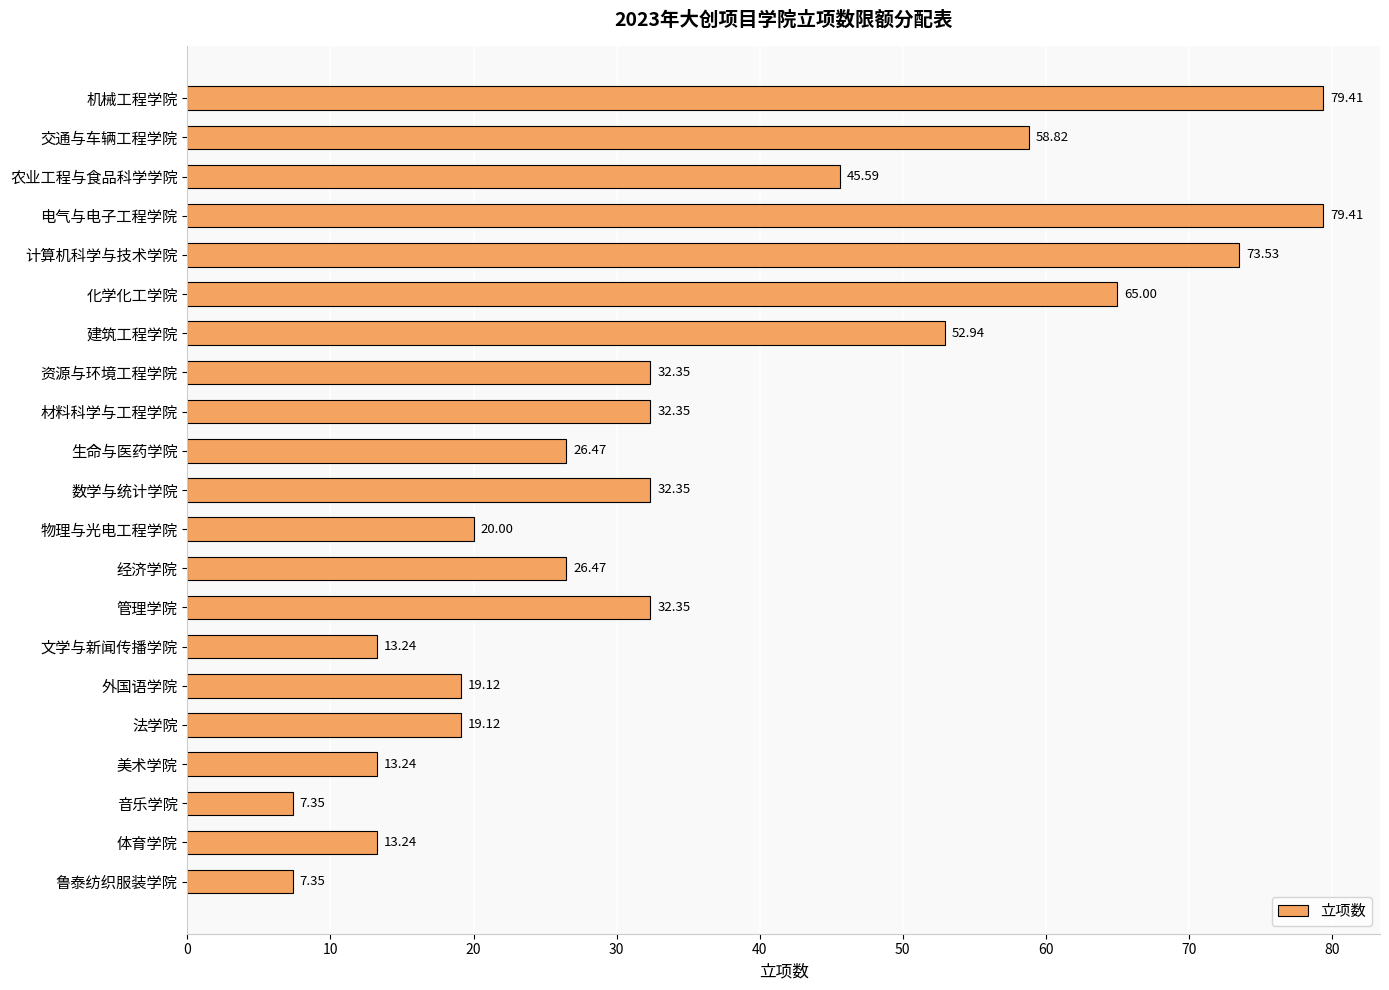

What is the change in value from 电气与电子工程学院 to 法学院?

-60.3